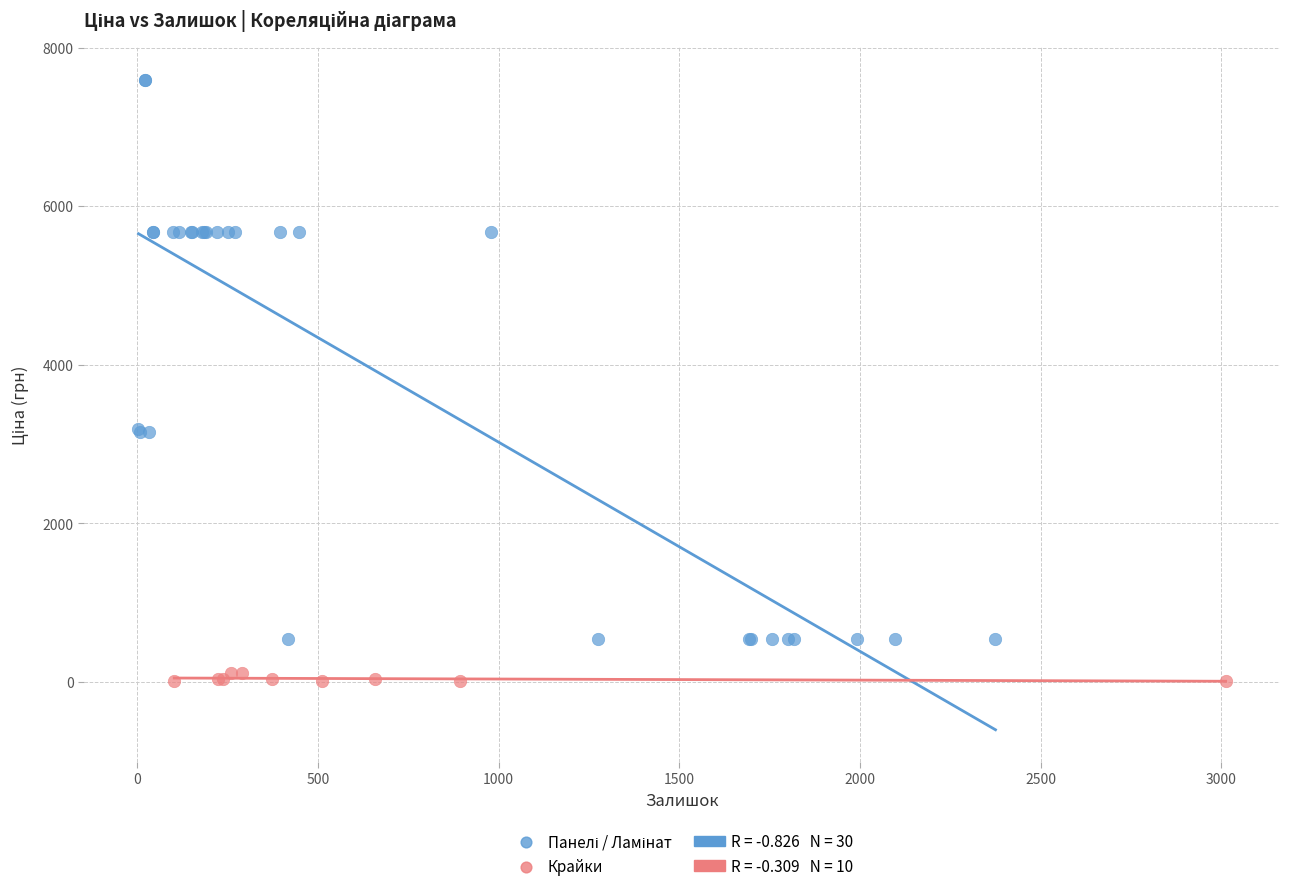

Which series contains the lowest Y value?

Крайки